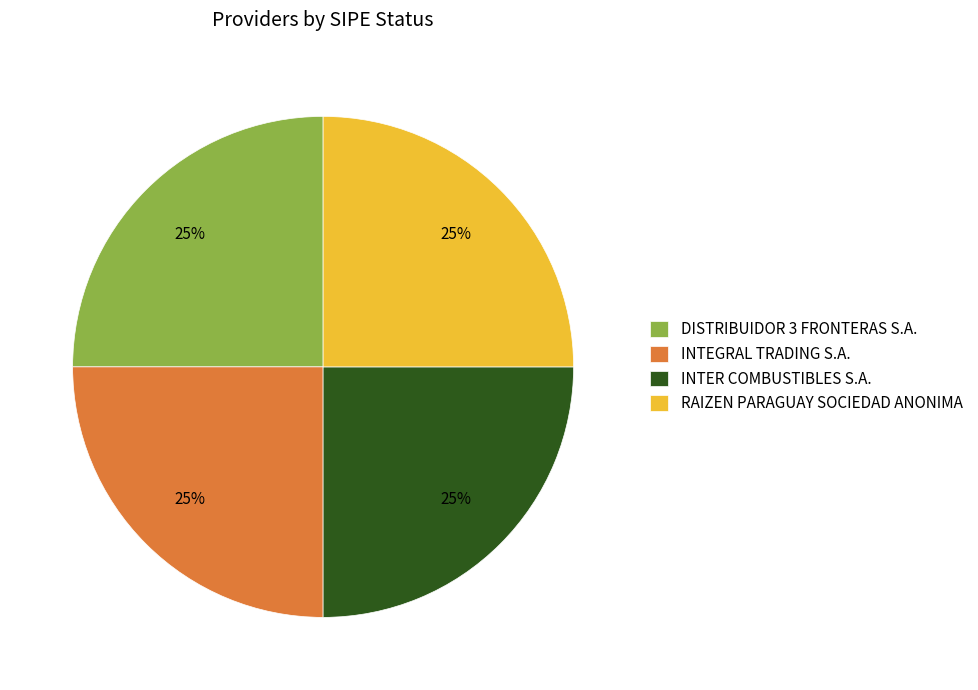

To the nearest percent, what is the average slice percentage?

25%